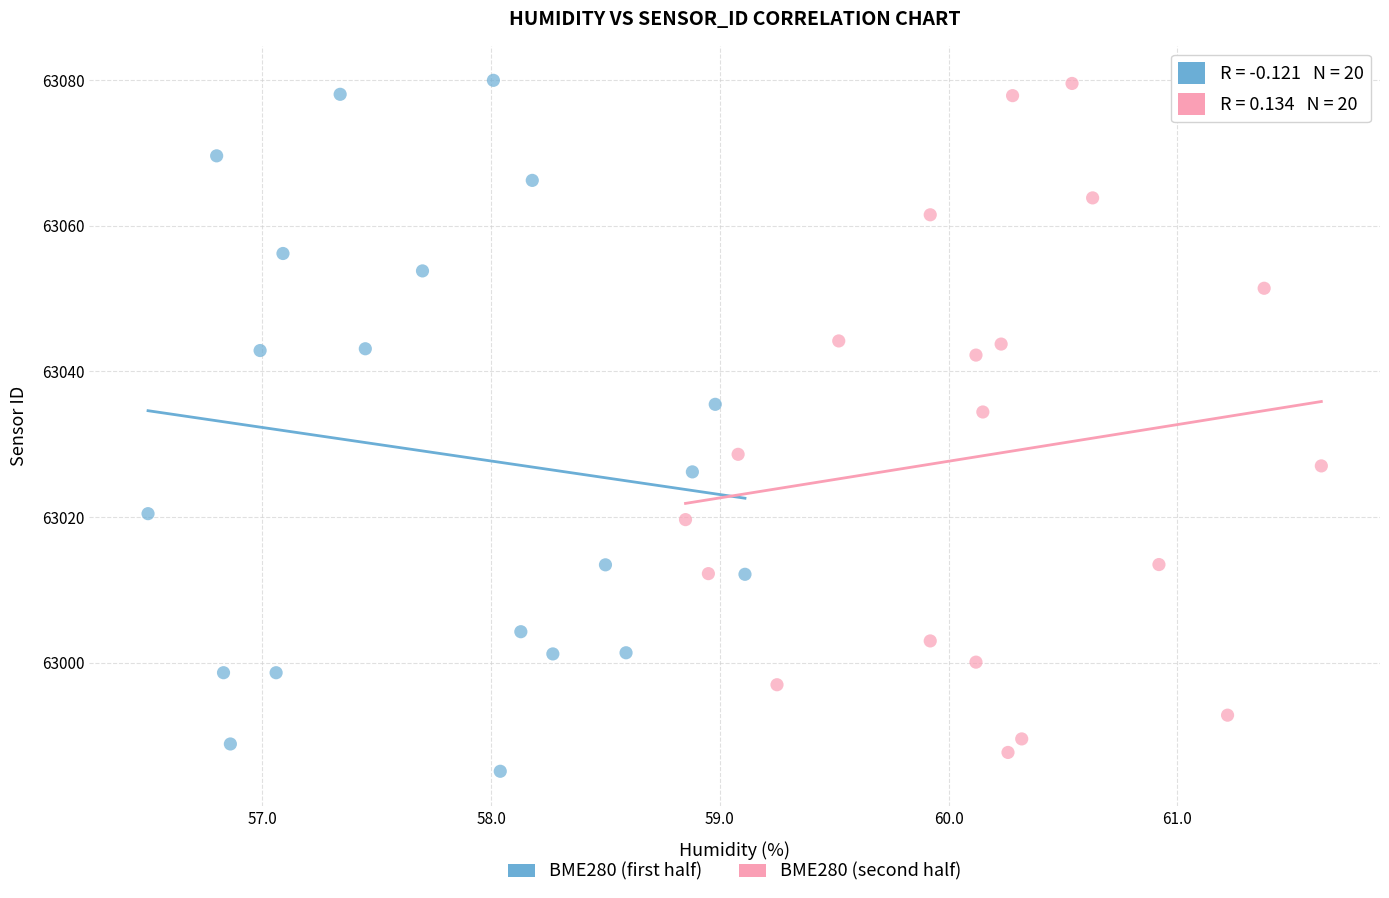

Which series contains the lowest Y value?

BME280 (first half)